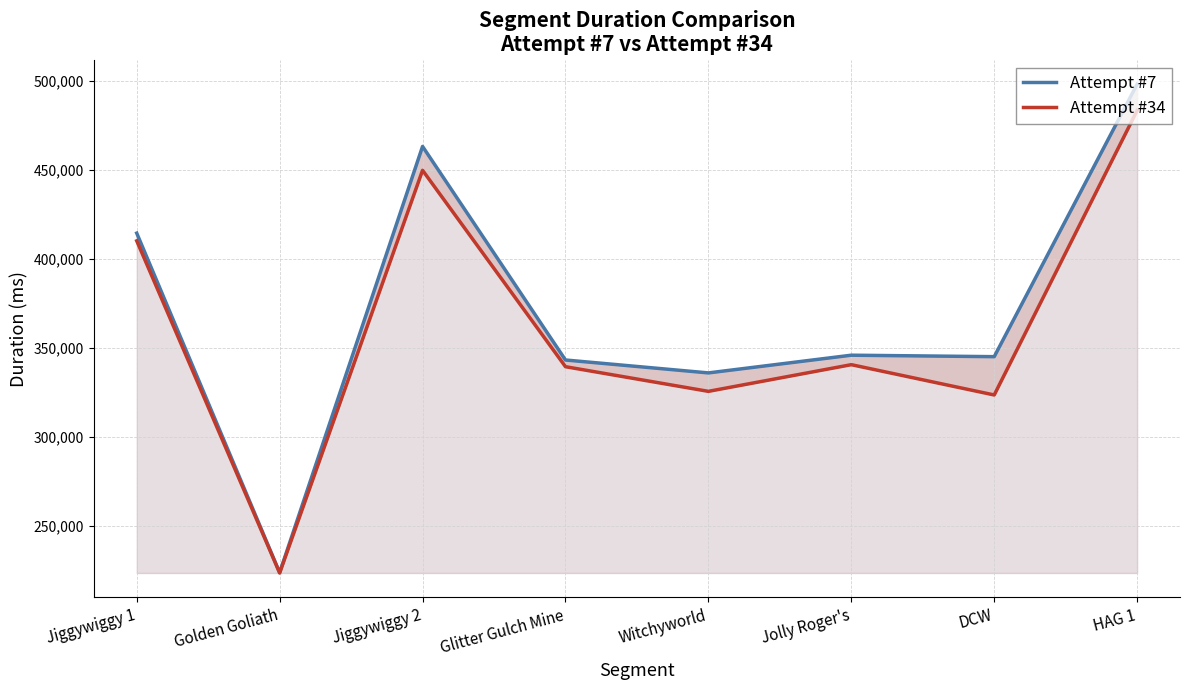

Reading left to right, list all the values displayed in this chart.

Attempt #7: Jiggywiggy 1=414550	Golden Goliath=223676	Jiggywiggy 2=463308	Glitter Gulch Mine=343209	Witchyworld=335952	Jolly Roger's=345909	DCW=345080	HAG 1=498314
Attempt #34: Jiggywiggy 1=410209	Golden Goliath=223437	Jiggywiggy 2=449872	Glitter Gulch Mine=339443	Witchyworld=325580	Jolly Roger's=340581	DCW=323542	HAG 1=483498